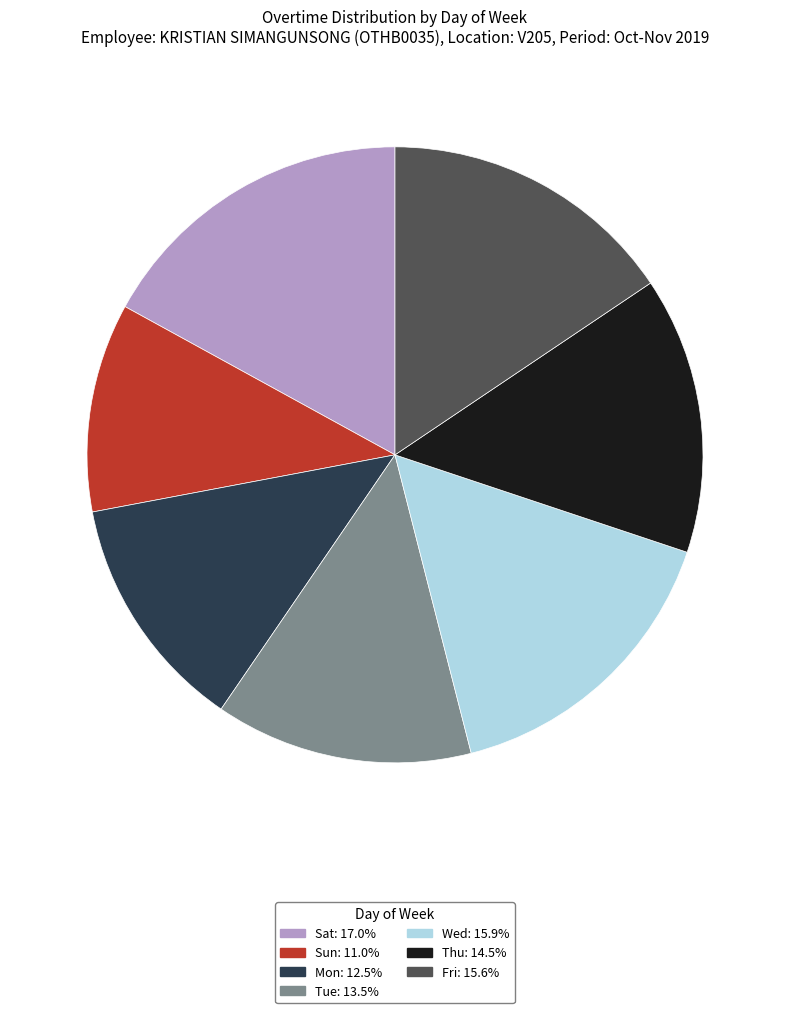

Is Sat the majority of the pie?

No